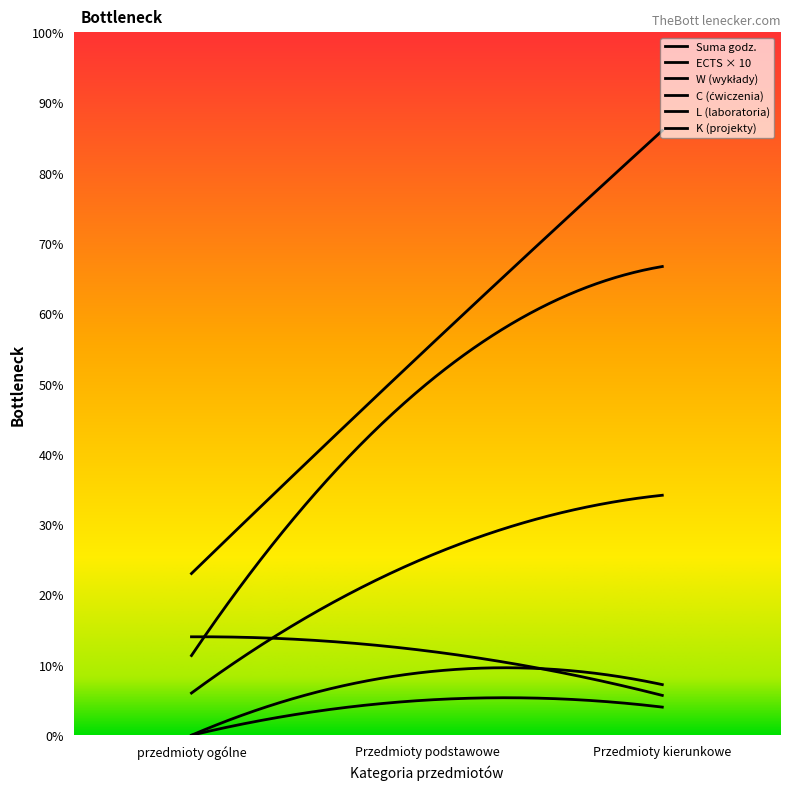

Which has a higher value, Przedmioty podstawowe or Przedmioty kierunkowe?

Przedmioty kierunkowe